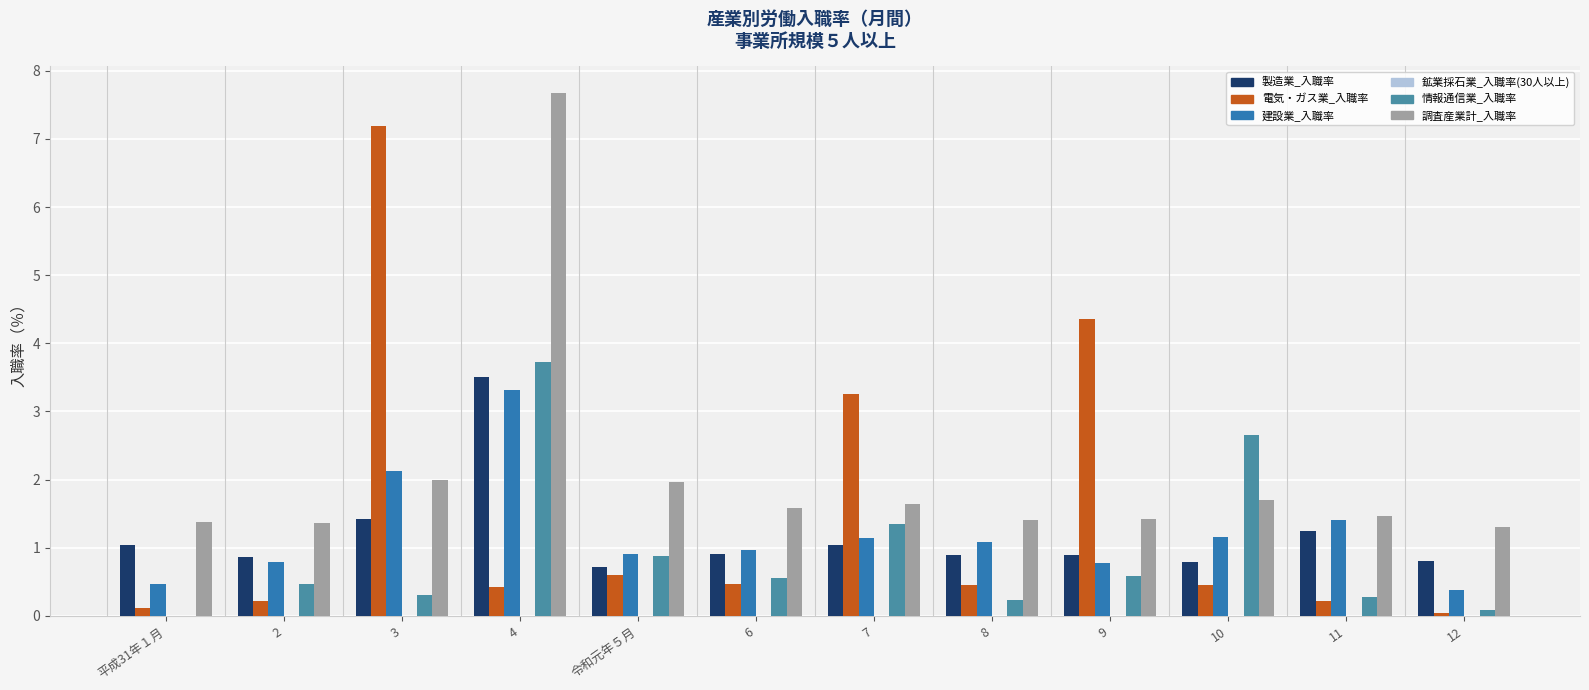

At which label does 建設業_入職率 reach its peak?

4